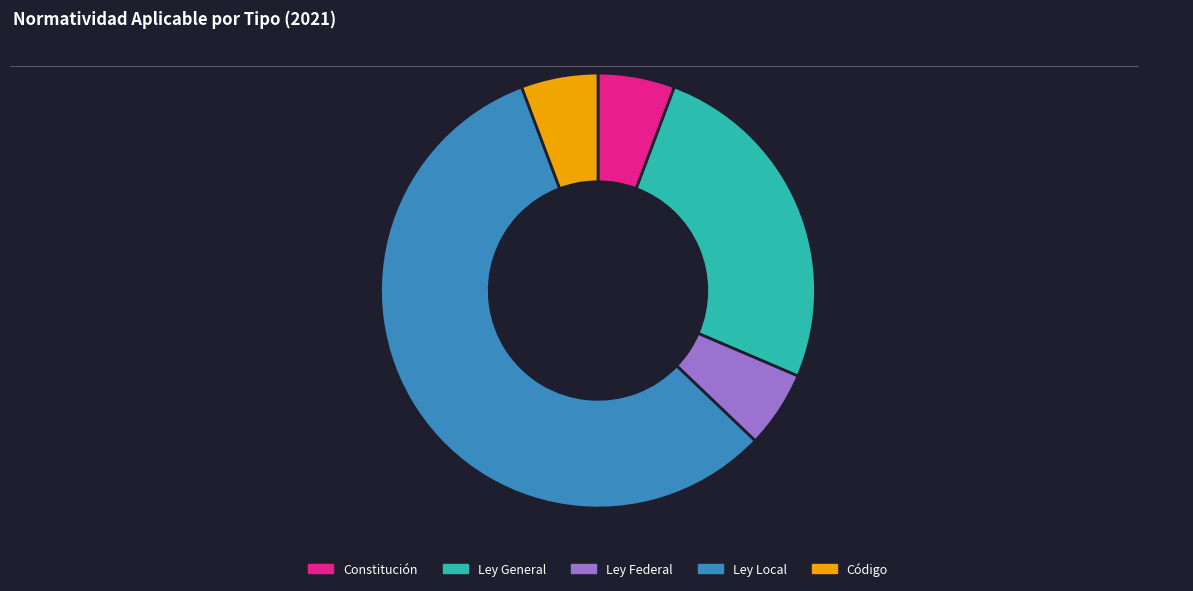

Combined, do Ley Federal and Código account for over 50%?

No